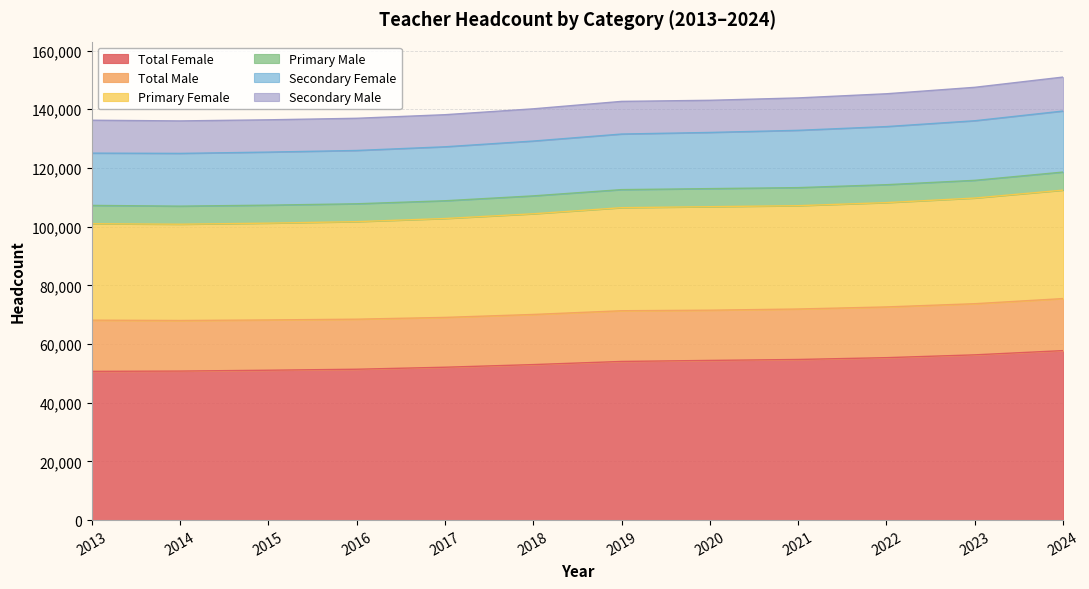

What is the minimum value for Total Female?

50686